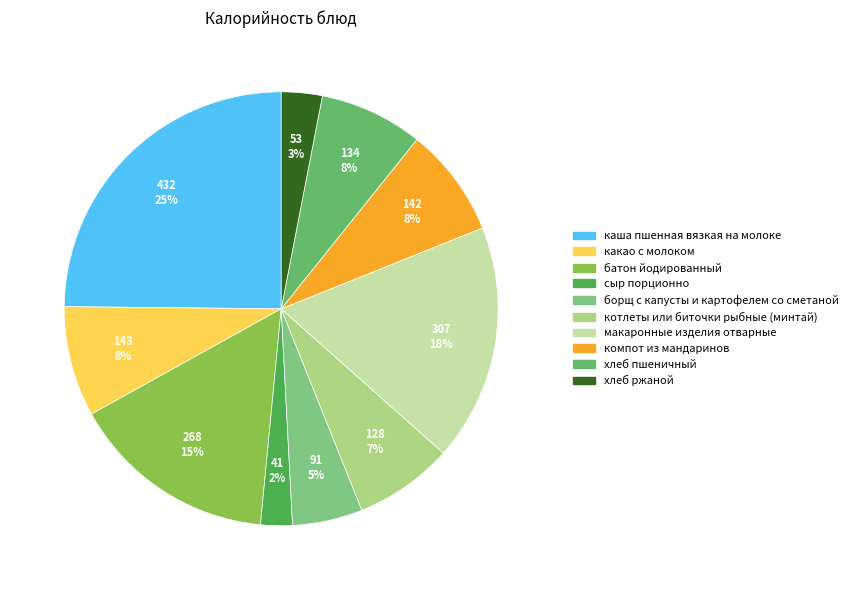

What percentage is the каша пшенная вязкая на молоке slice, to the nearest percent?

25%